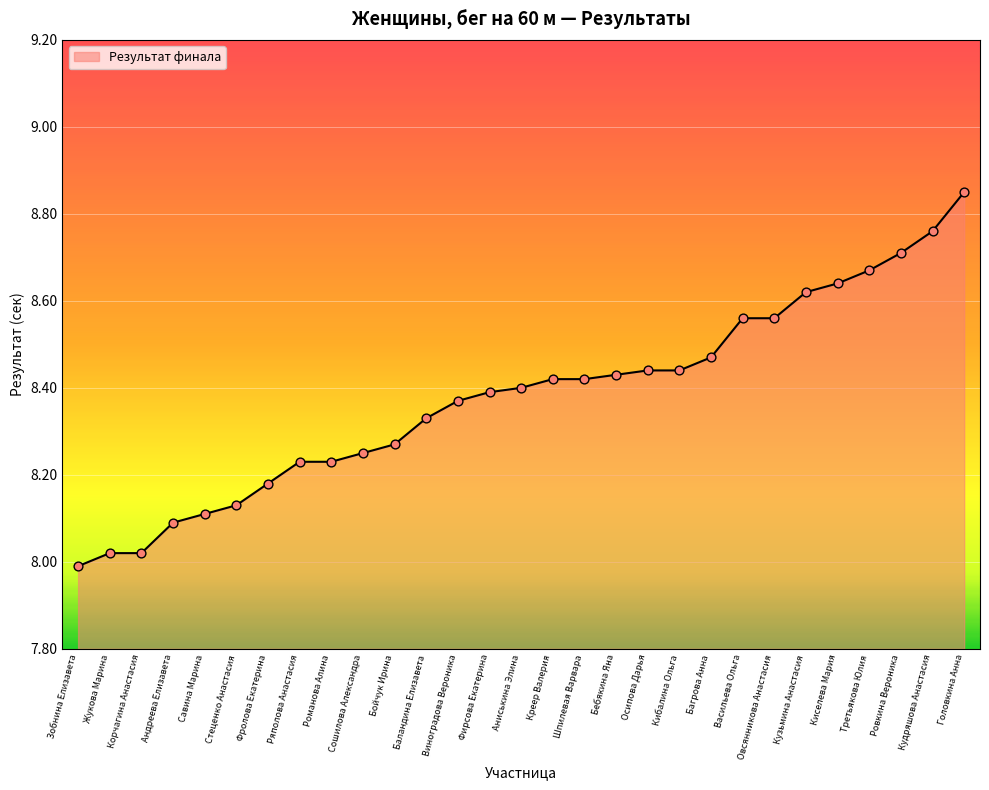

What is the ratio of the value at Васильева Ольга to the value at Овсянникова Анастасия?

1.0